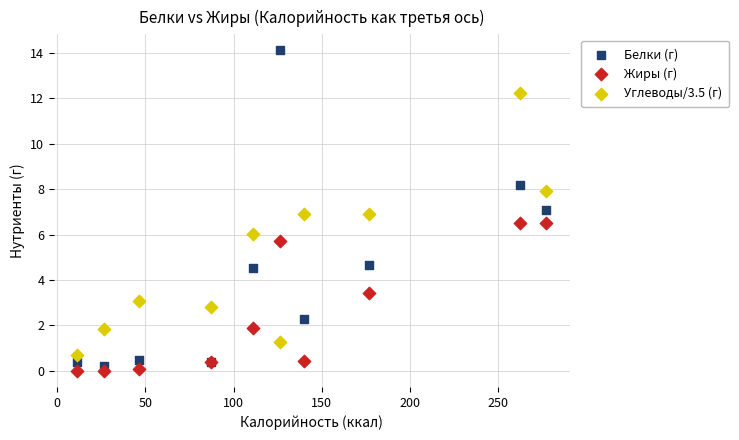

Which series has the largest Y range (max minus min)?

Белки (г)